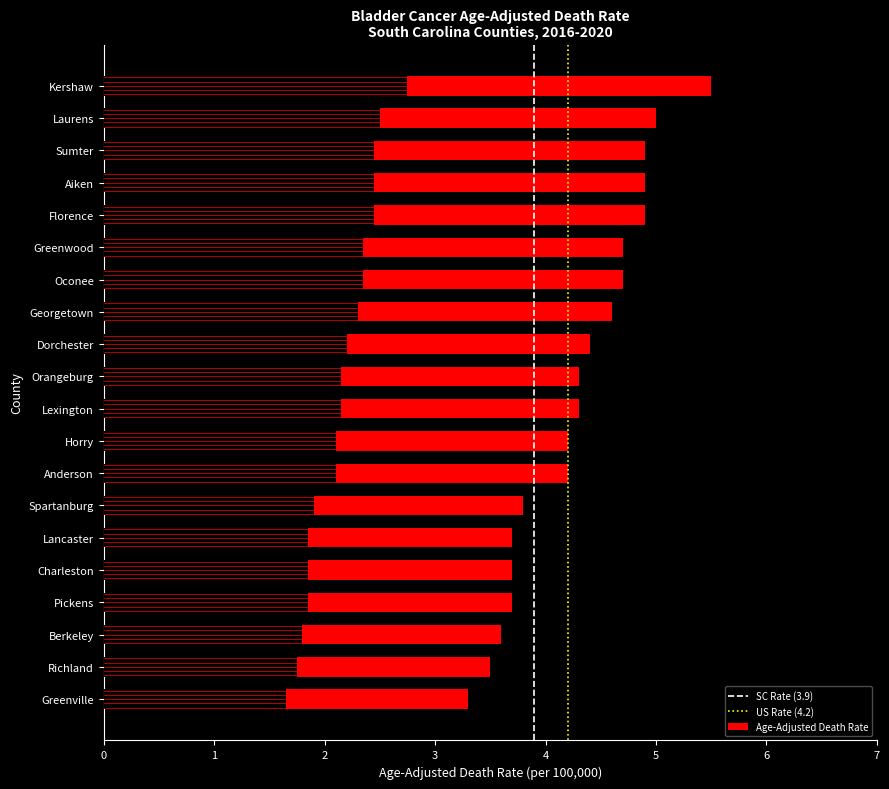

Reading left to right, list all the values displayed in this chart.

Kershaw=5.5	Laurens=5.0	Sumter=4.9	Aiken=4.9	Florence=4.9	Greenwood=4.7	Oconee=4.7	Georgetown=4.6	Dorchester=4.4	Orangeburg=4.3	Lexington=4.3	Horry=4.2	Anderson=4.2	Spartanburg=3.8	Lancaster=3.7	Charleston=3.7	Pickens=3.7	Berkeley=3.6	Richland=3.5	Greenville=3.3